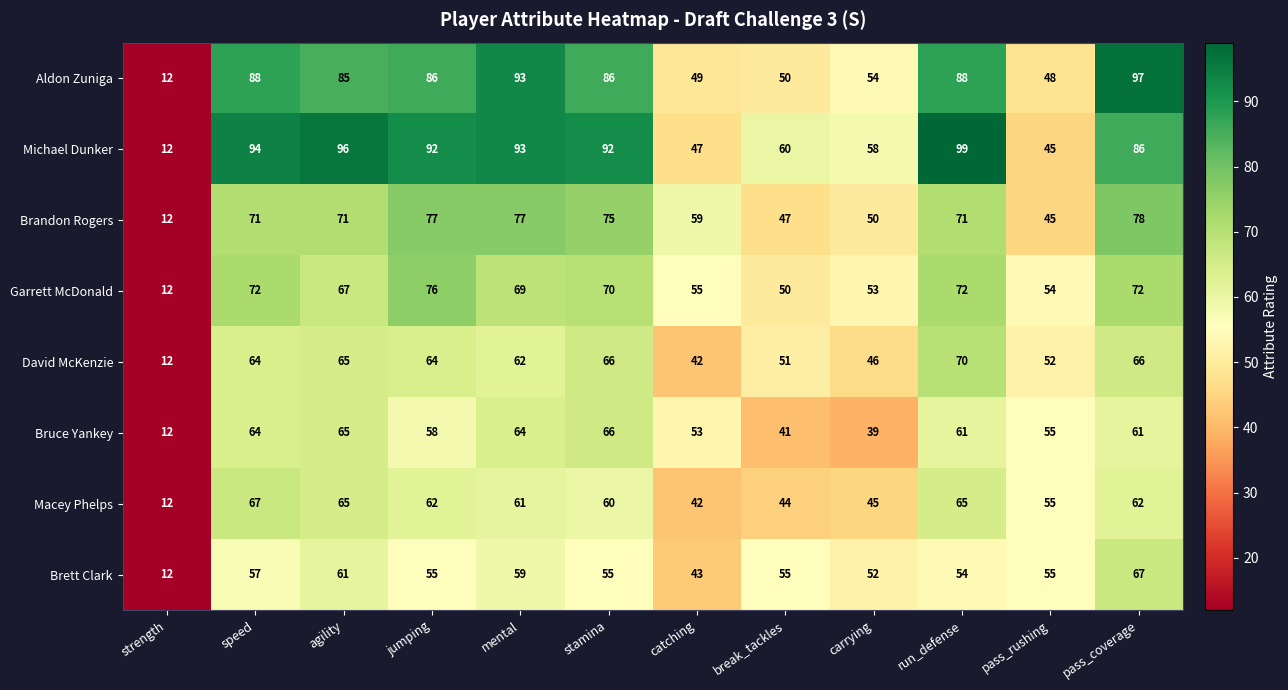

What is the difference between the maximum and minimum values in the Brandon Rogers series?

66